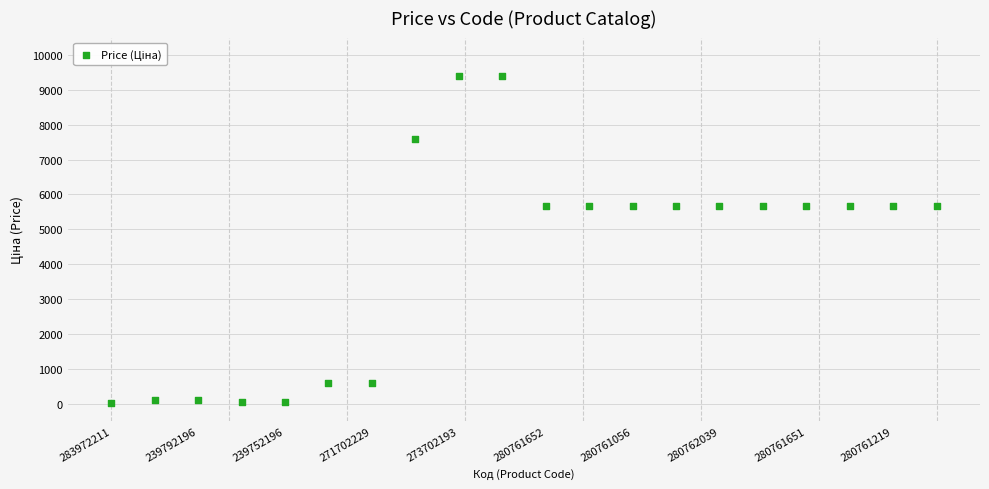

What is the range of Y values (max minus min)?

9351.9